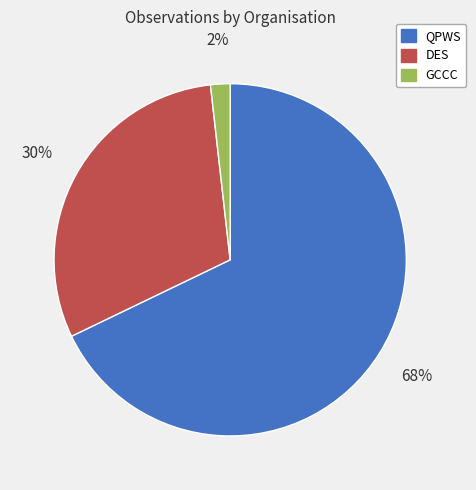

To the nearest percent, what is the difference between the largest and smallest slice percentages?

66%